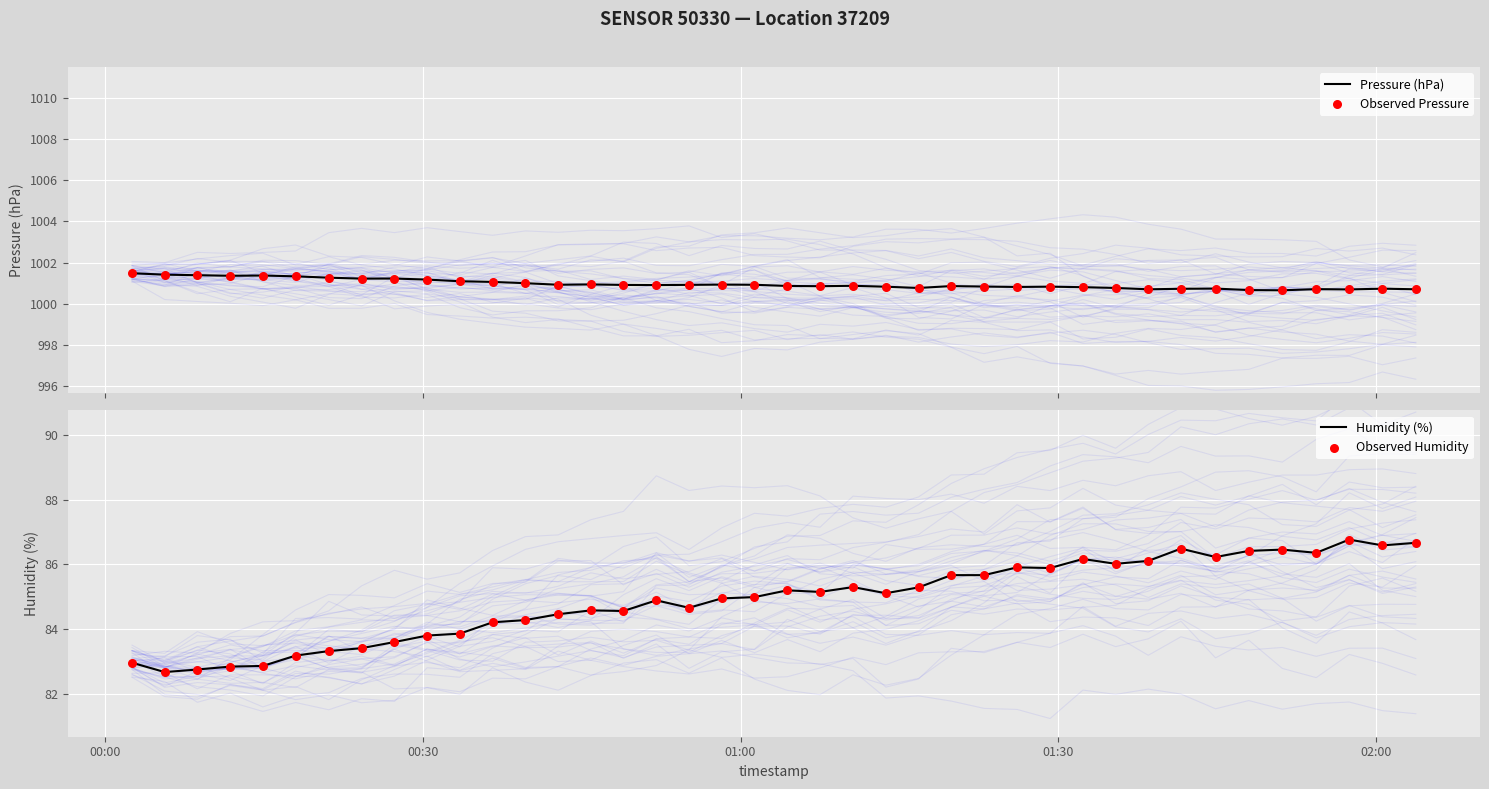

Is the value of Observed Pressure at 14 greater than the value of Pressure (hPa) at 33?

Yes